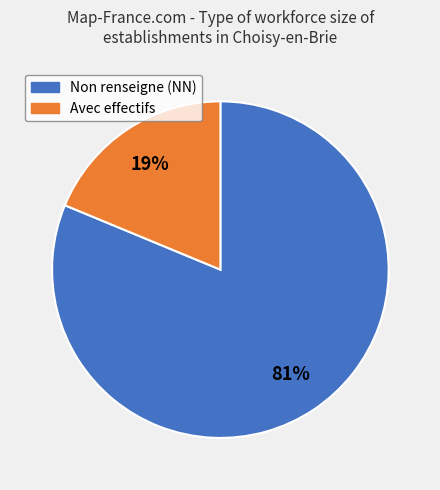

Is there any slice that represents more than half of the pie?

Yes